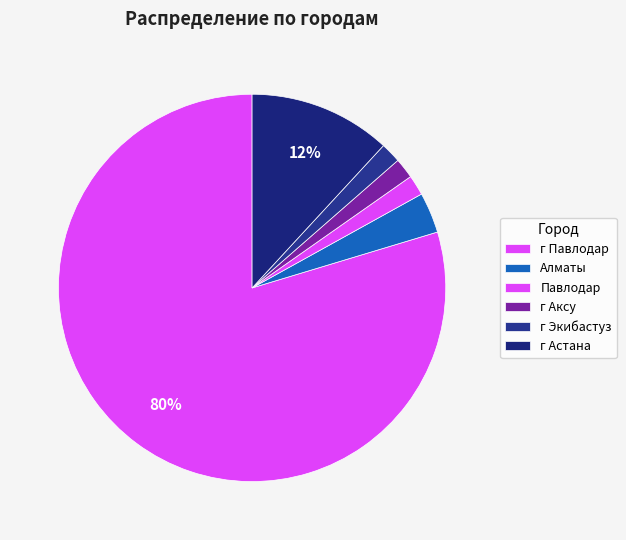

Count the number of slices in the pie.

6